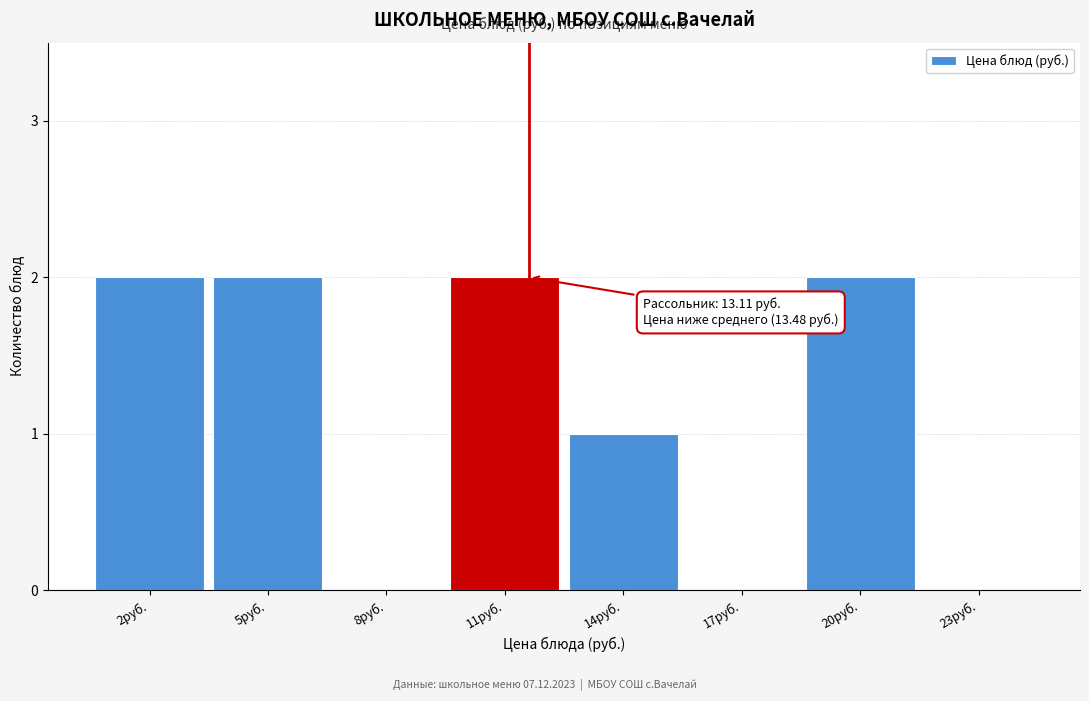

Reading right to left, transcribe all the data shown in this chart.

23руб.=0	20руб.=2	17руб.=0	14руб.=1	11руб.=2	8руб.=0	5руб.=2	2руб.=2